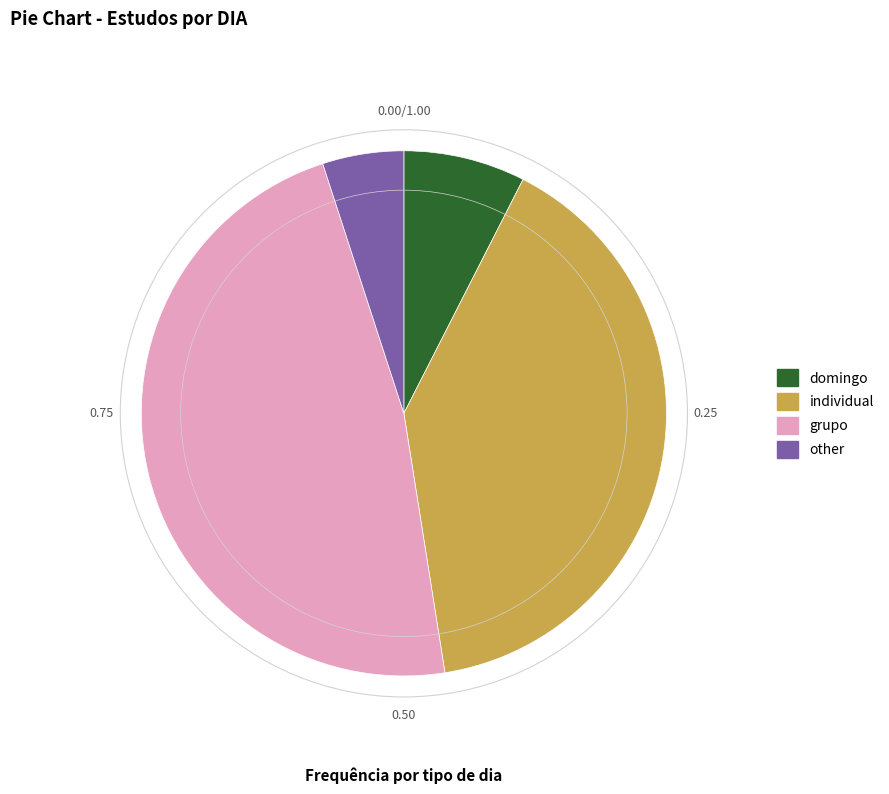

What is the smallest slice in the pie chart?

other